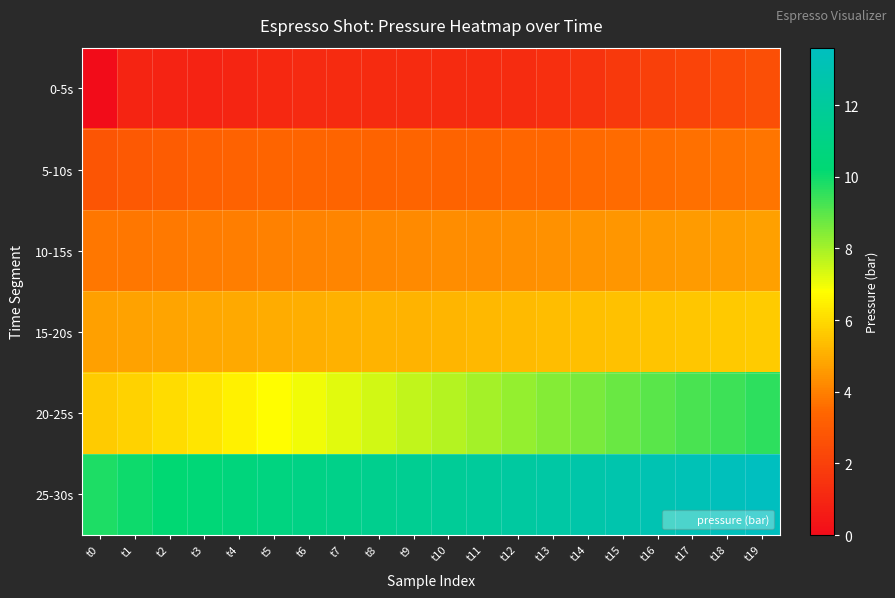

Reading right to left, transcribe all the data shown in this chart.

0-5s: t19=2.6	t18=2.3	t17=2.1	t16=2.0	t15=1.7	t14=1.5	t13=1.4	t12=1.3	t11=1.2	t10=1.2	t9=1.2	t8=1.2	t7=1.2	t6=1.2	t5=1.1	t4=1.0	t3=0.8	t2=0.9	t1=0.9	t0=0.0
5-10s: t19=3.8	t18=3.7	t17=3.6	t16=3.6	t15=3.5	t14=3.5	t13=3.5	t12=3.4	t11=3.4	t10=3.3	t9=3.4	t8=3.3	t7=3.4	t6=3.4	t5=3.4	t4=3.3	t3=3.2	t2=3.1	t1=2.9	t0=2.8
10-15s: t19=4.7	t18=4.7	t17=4.6	t16=4.5	t15=4.5	t14=4.5	t13=4.4	t12=4.3	t11=4.3	t10=4.2	t9=4.2	t8=4.2	t7=4.1	t6=4.0	t5=4.0	t4=4.0	t3=3.9	t2=3.9	t1=3.8	t0=3.8
15-20s: t19=5.7	t18=5.6	t17=5.5	t16=5.5	t15=5.5	t14=5.4	t13=5.3	t12=5.3	t11=5.2	t10=5.2	t9=5.2	t8=5.1	t7=5.0	t6=5.0	t5=5.0	t4=4.9	t3=4.8	t2=4.8	t1=4.8	t0=4.7
20-25s: t19=9.6	t18=9.4	t17=9.2	t16=9.0	t15=8.8	t14=8.6	t13=8.4	t12=8.2	t11=8.0	t10=7.8	t9=7.6	t8=7.4	t7=7.2	t6=7.0	t5=6.8	t4=6.5	t3=6.2	t2=6.0	t1=5.8	t0=5.7
25-30s: t19=13.6	t18=13.4	t17=13.2	t16=13.0	t15=12.8	t14=12.6	t13=12.4	t12=12.2	t11=12.0	t10=11.8	t9=11.6	t8=11.4	t7=11.2	t6=11.0	t5=10.8	t4=10.6	t3=10.4	t2=10.2	t1=10.0	t0=9.8